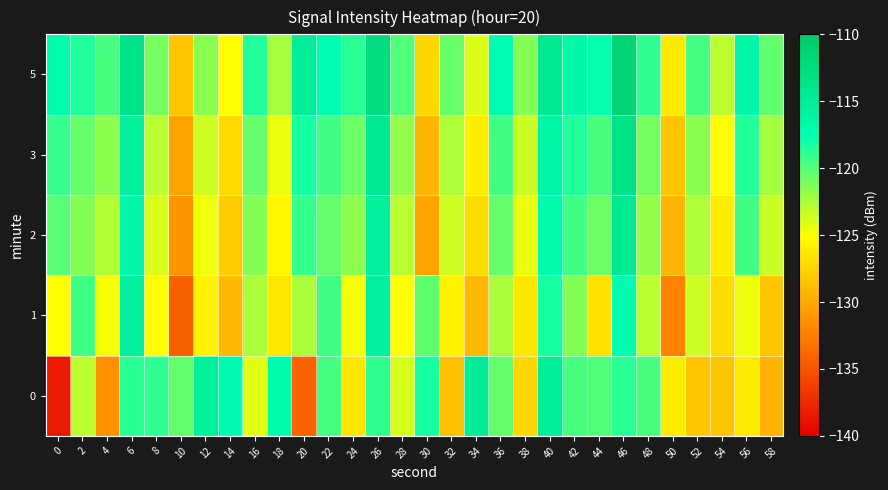

How many data points does each series have?

30